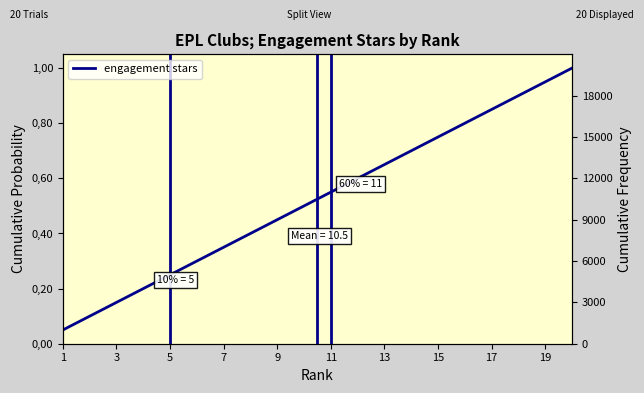

The chart shows a value of 1.0 at 19. True or false?

True